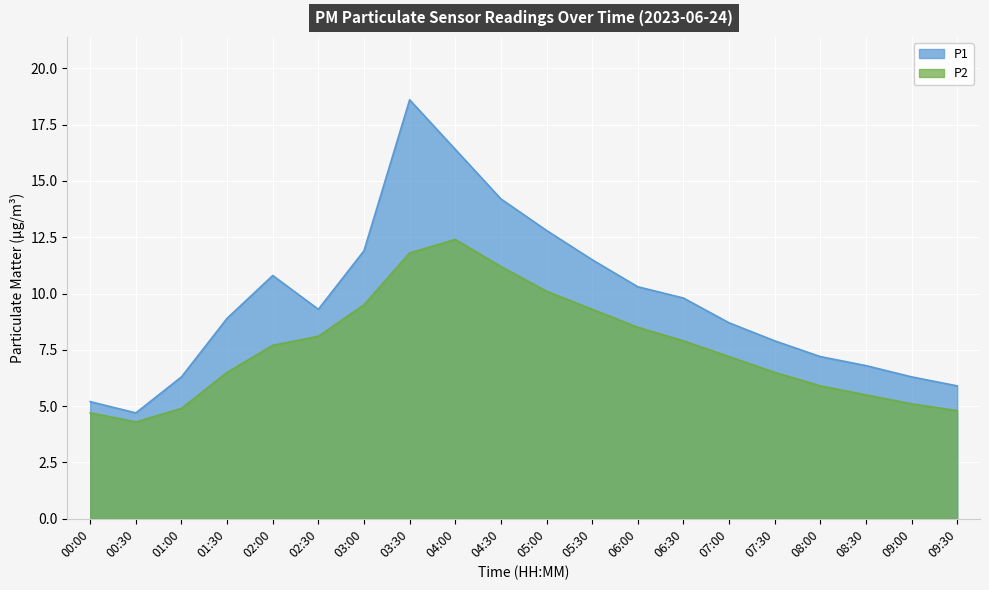

Rank the series by their average value, from highest to lowest.

P1, P2